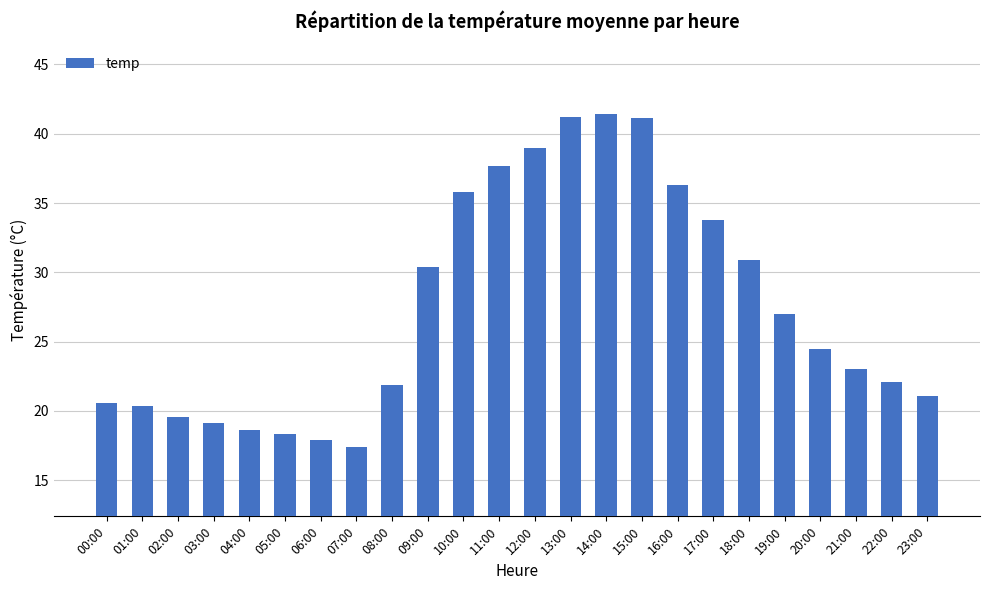

Which has a higher value, 14:00 or 08:00?

14:00